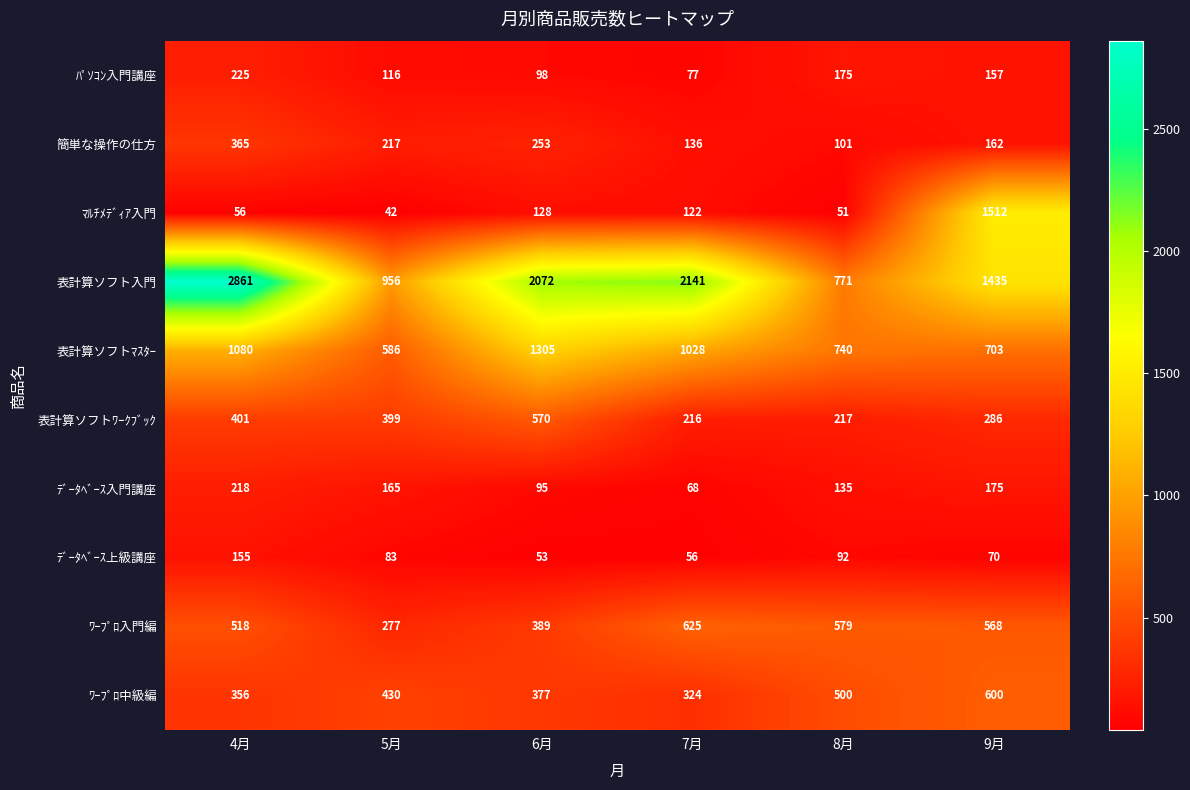

At which category is the sum across all series the highest?

4月